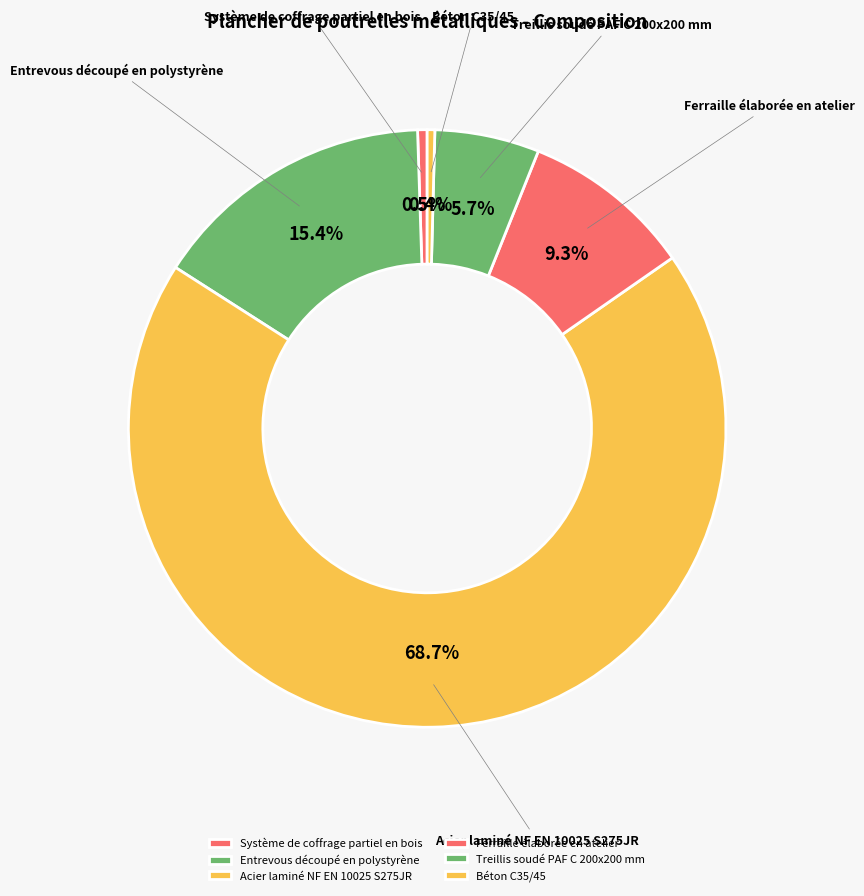

What percentage is NOT represented by Entrevous découpé en polystyrène?

84.6%